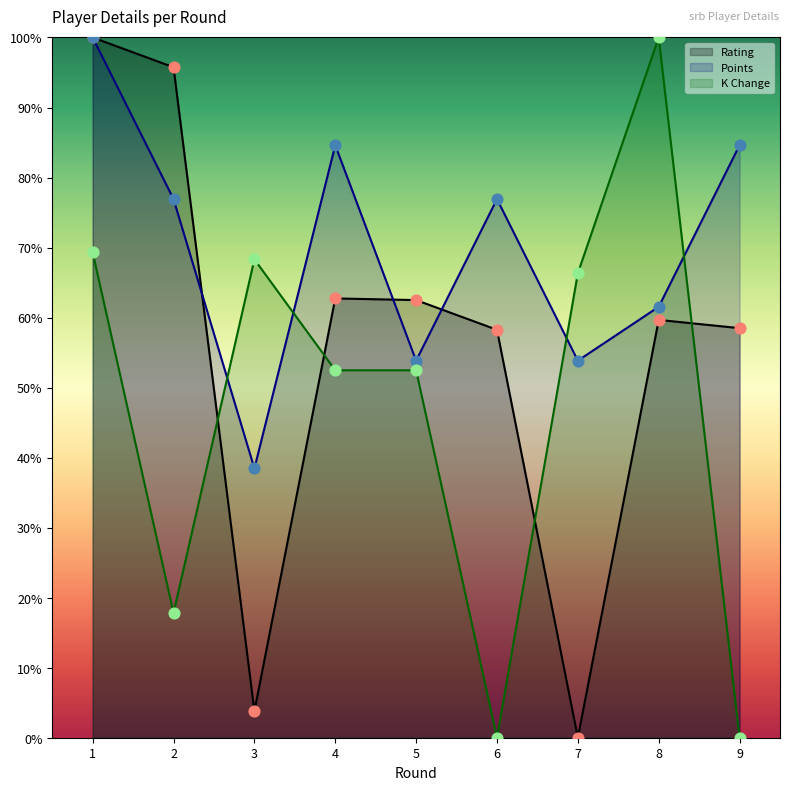

What is the total value across all series at 1?

269.3